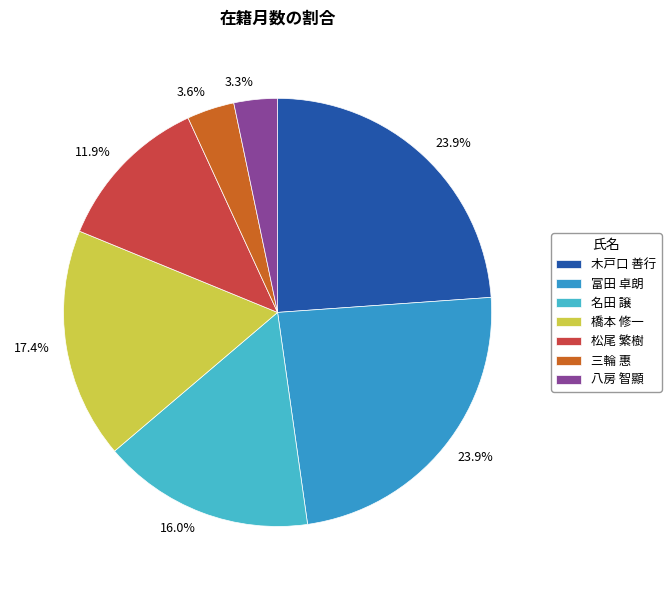

What percentage is the 木戸口 善行 slice, to the nearest percent?

24%